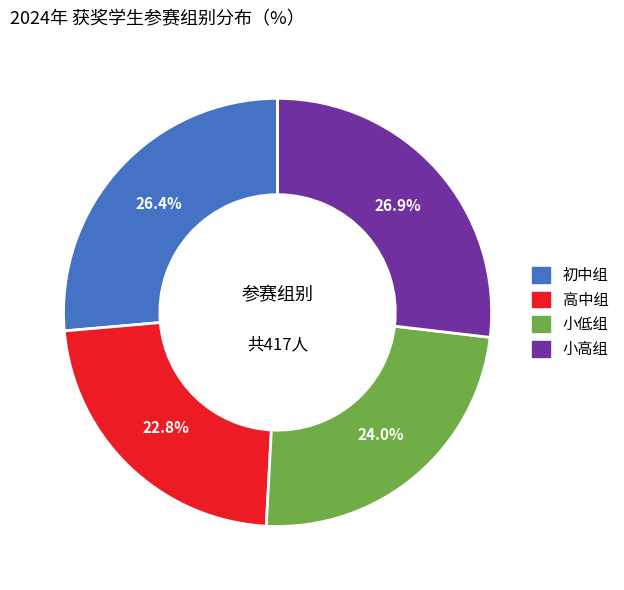

How many slices are in this pie chart?

4